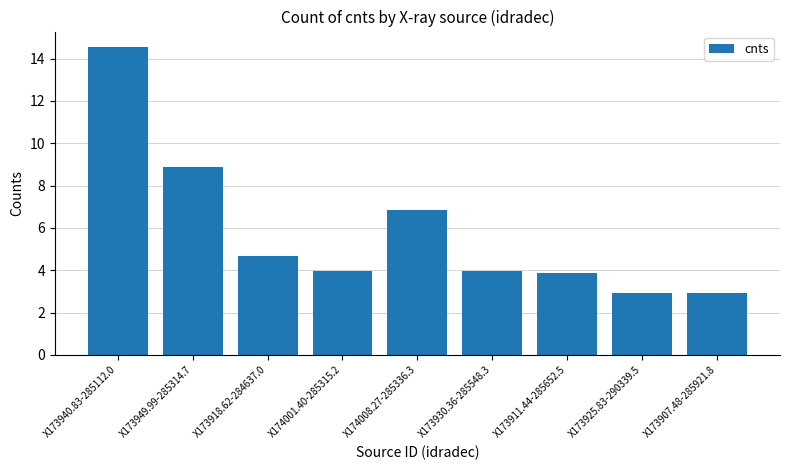

What is the maximum value shown in the chart?

14.5